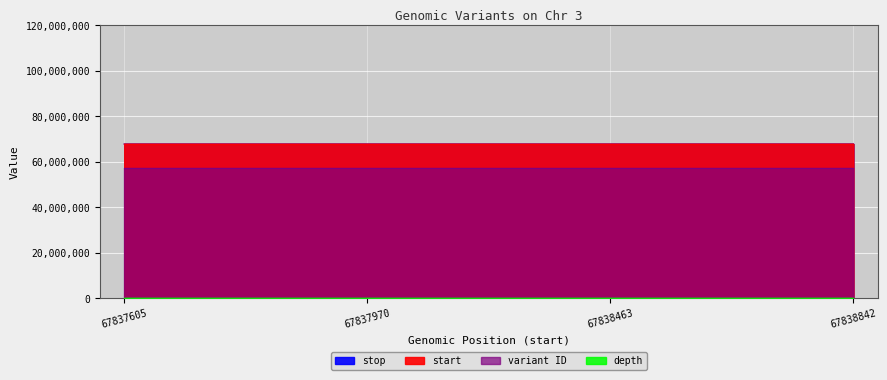

Reading right to left, extract all data points from this chart.

start: 67838843	67838464	67837971	67837606
stop: 67838842	67838463	67837970	67837605
depth: 31	20	17	24
variant ID: 57424795	57424793	57424791	57424789